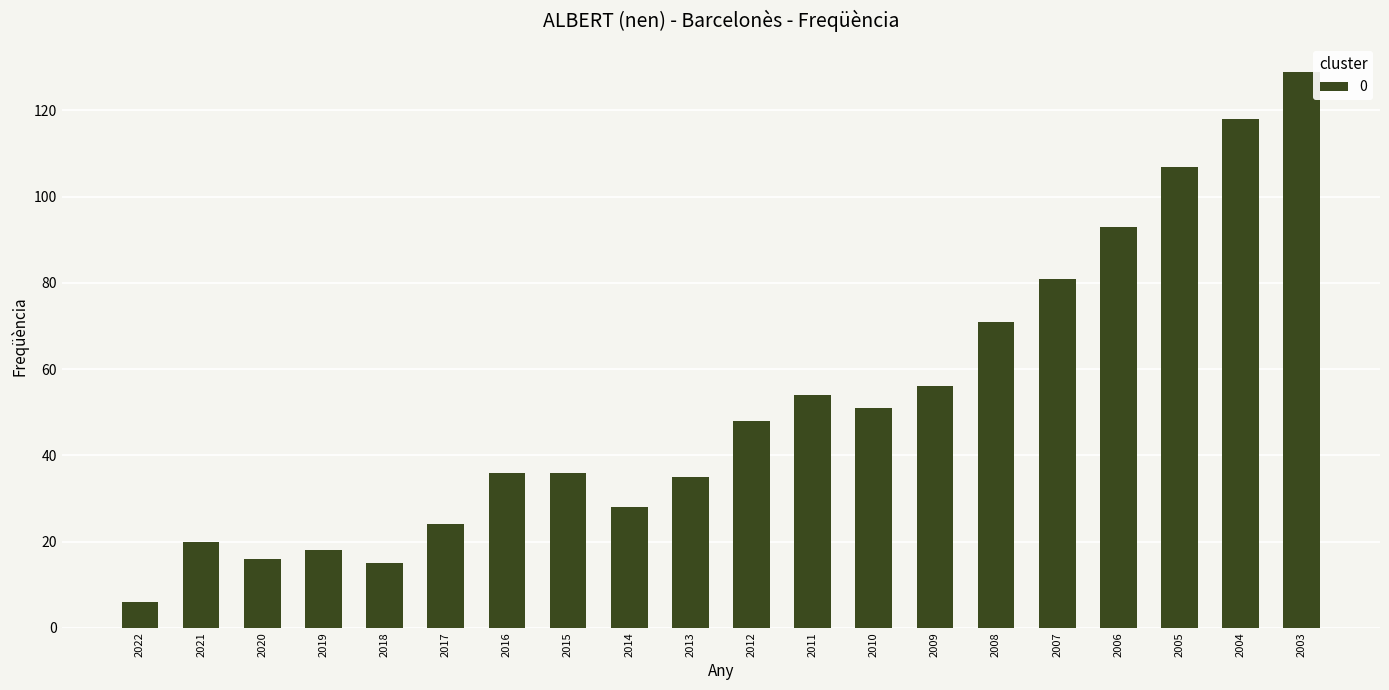

What value does the data have at 2004, to the nearest 10?

120